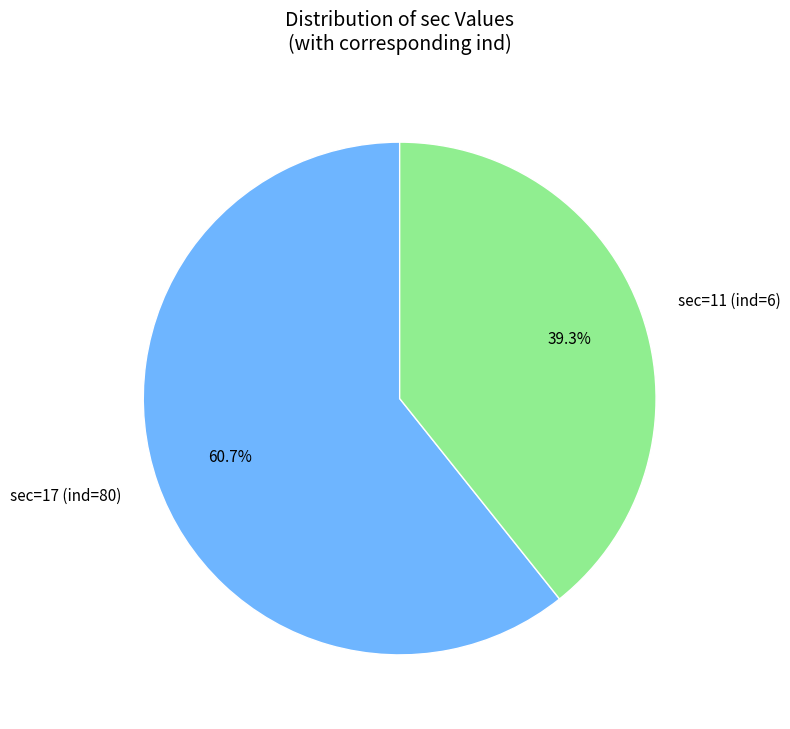

Which category accounts for the majority?

sec=17 (ind=80)